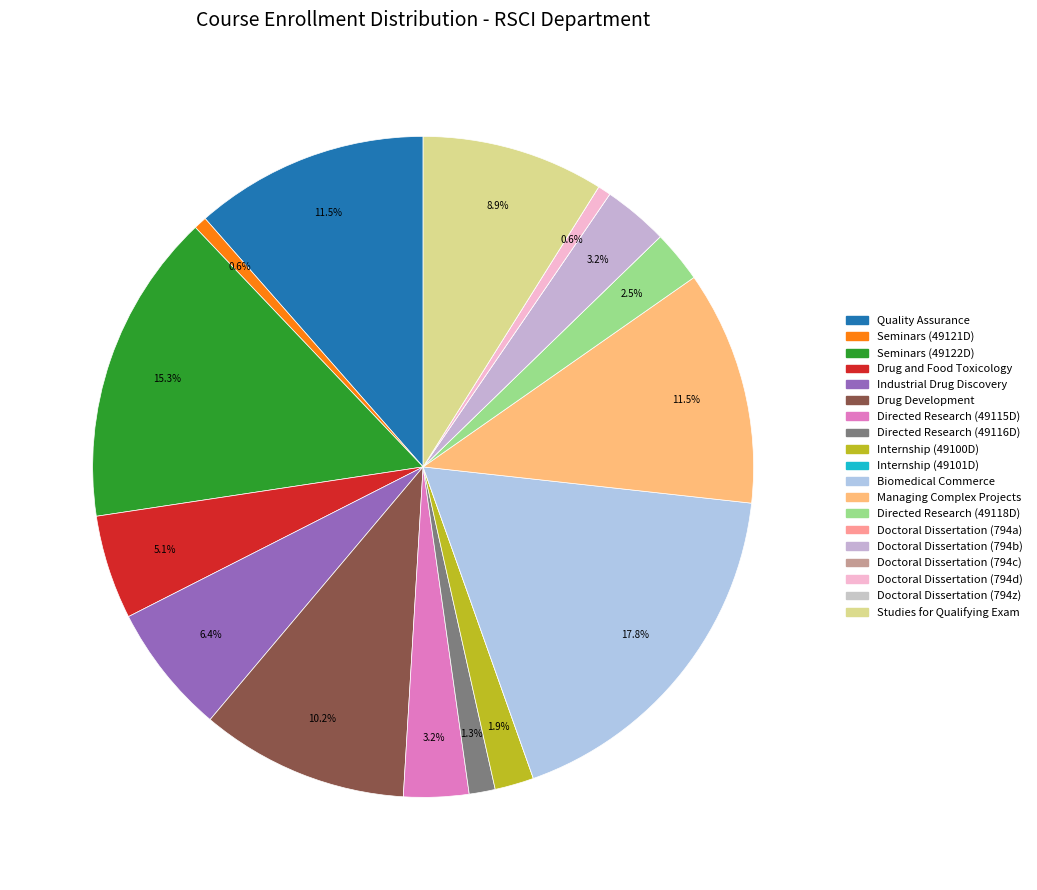

To the nearest percent, what is the combined percentage of Drug and Food Toxicology and Directed Research (49116D)?

6%